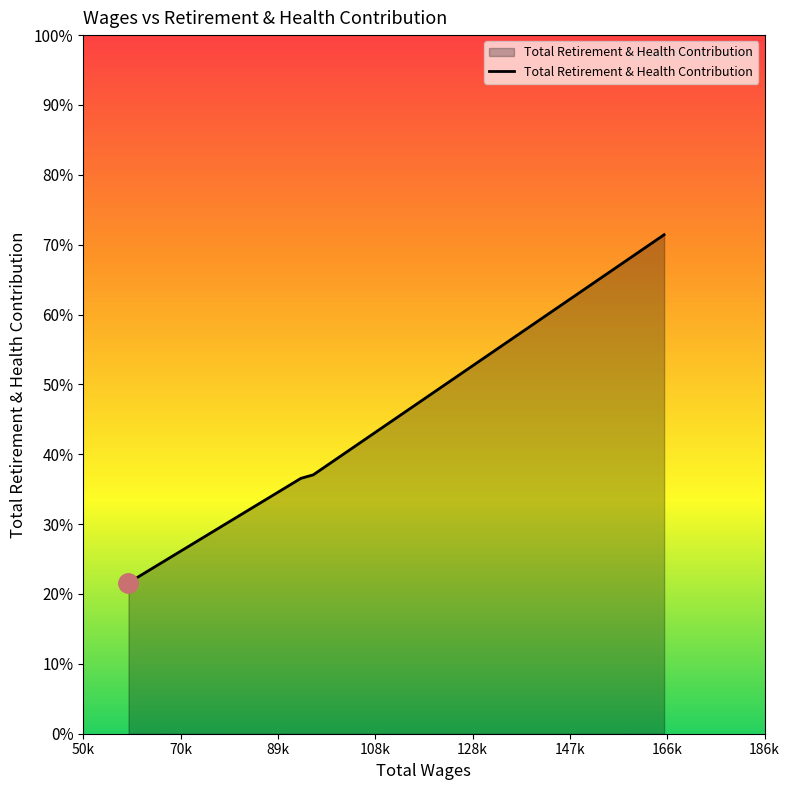

Is this an area chart (filled region under the line)?

Yes